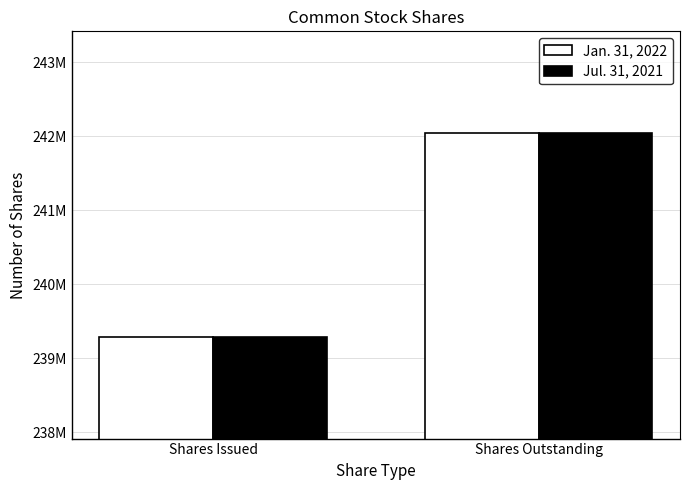

What is the sum of all Jan. 31, 2022 values?

481330000